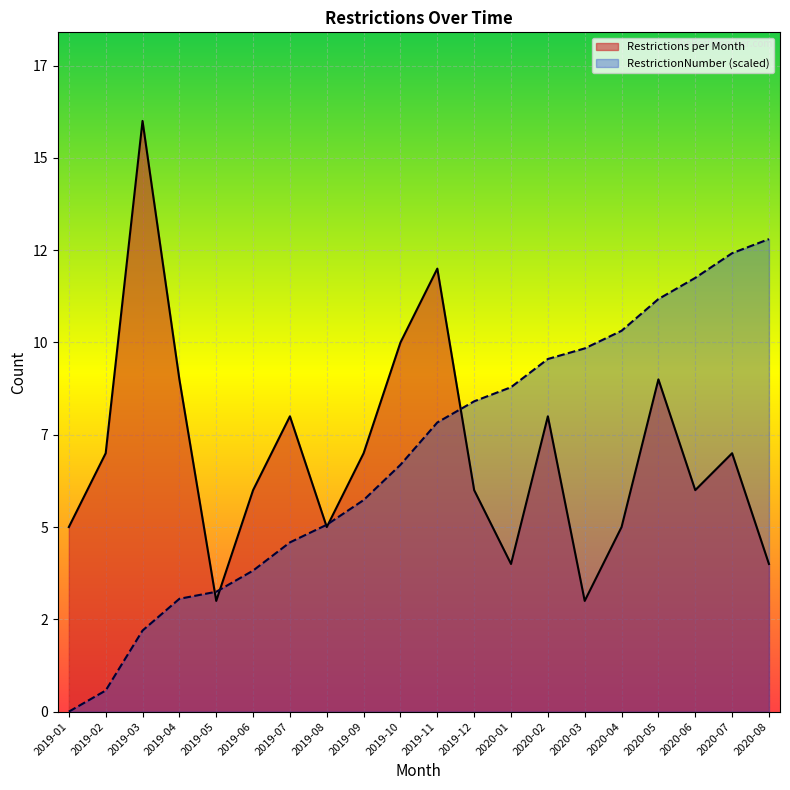

What are all the series names shown in the legend?

Restrictions per Month, RestrictionNumber (scaled)